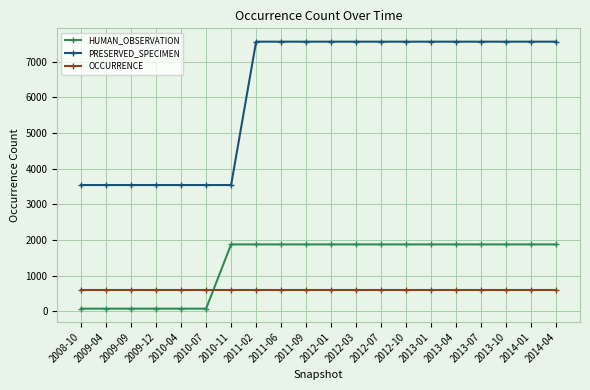

What is the maximum value for OCCURRENCE?

599